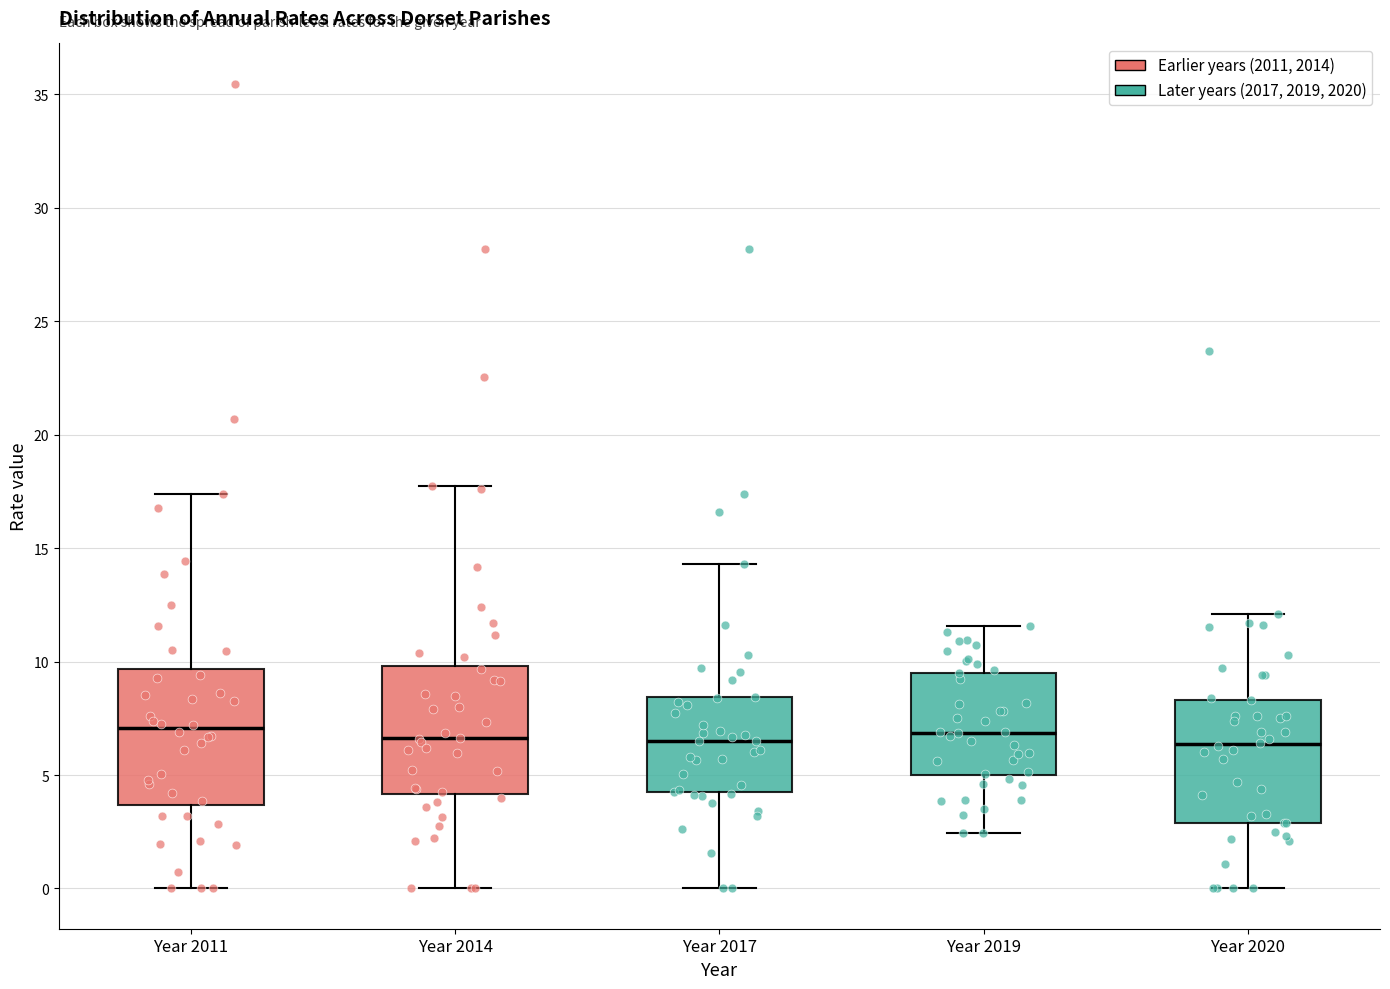

Reading left to right, transcribe this box plot: for each box, give where its median line is, the range the box spans, and where its two whiskers end, as read against the y-axis. The values are not printed on the chart, so give them approximately, as read against the axis.

Year 2011: median 7.0, box 3.5 to 9.5, whiskers 0.0 to 17.5
Year 2014: median 6.5, box 4.0 to 10.0, whiskers 0.0 to 17.5
Year 2017: median 6.5, box 4.0 to 8.5, whiskers 0.0 to 14.5
Year 2019: median 7.0, box 5.0 to 9.5, whiskers 2.5 to 11.5
Year 2020: median 6.5, box 3.0 to 8.5, whiskers 0.0 to 12.0